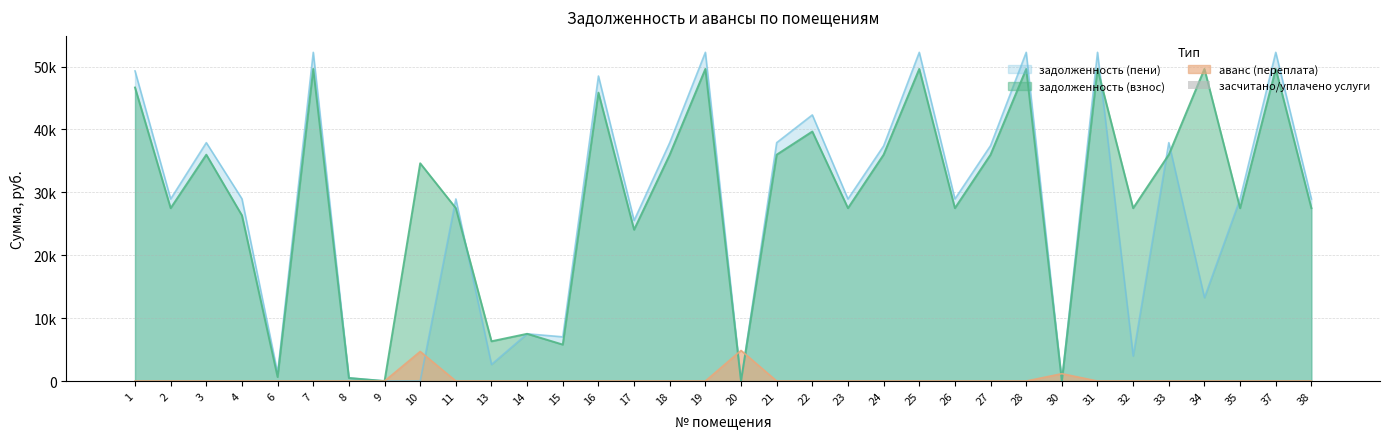

At which label is задолженность (пени) closest to 26130?

17